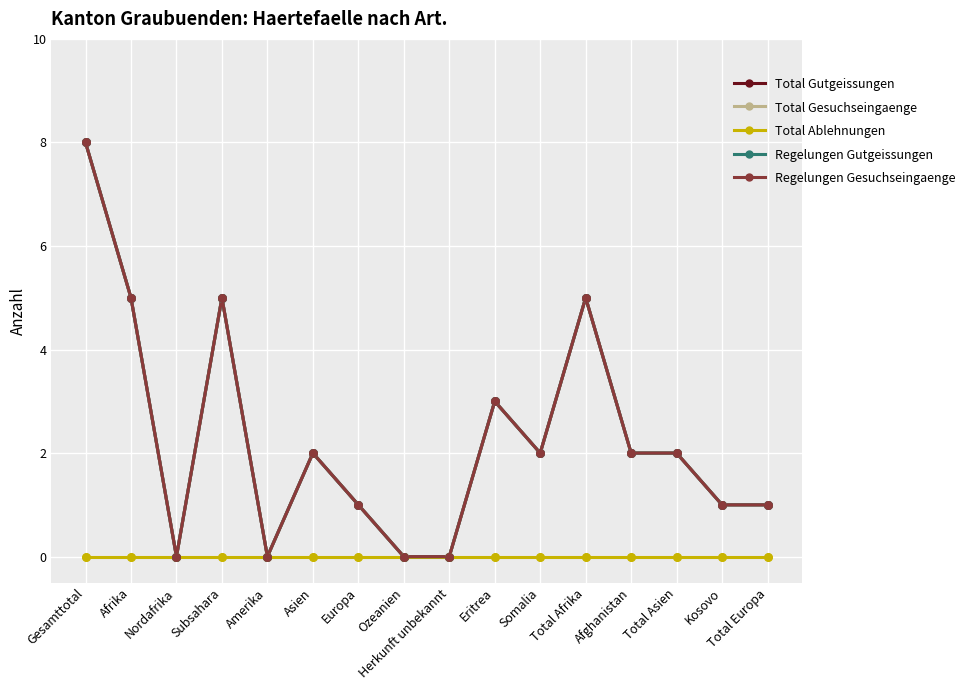

What is the total value across all series at Somalia?

8